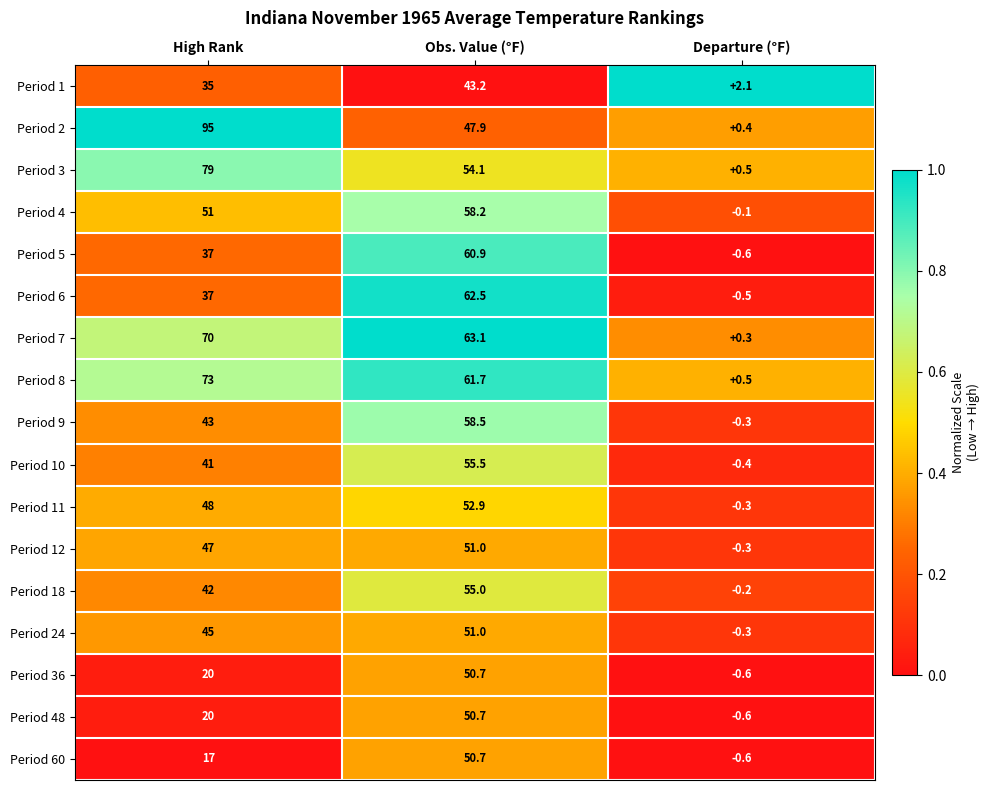

Which series has the largest total across all categories?

Period 2